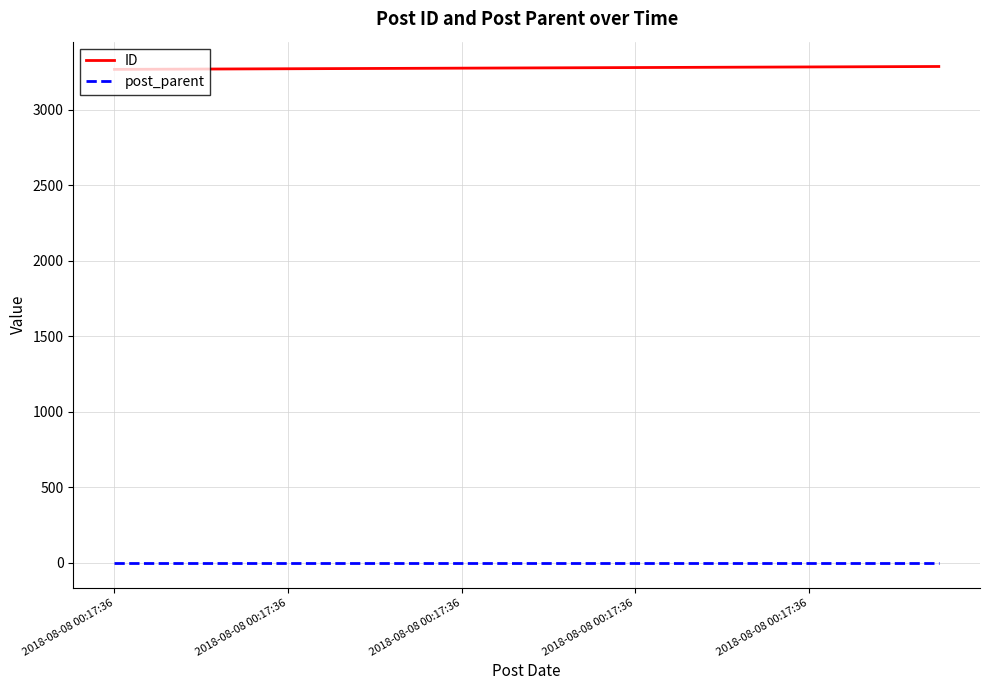

Which series has the largest total across all categories?

ID